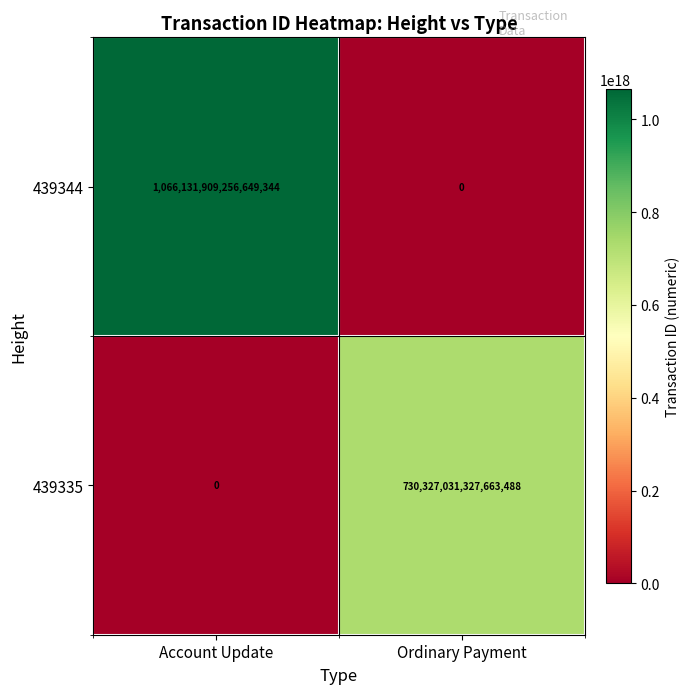

Where is 439344 nearest to the value 533065954628324672?

Account Update